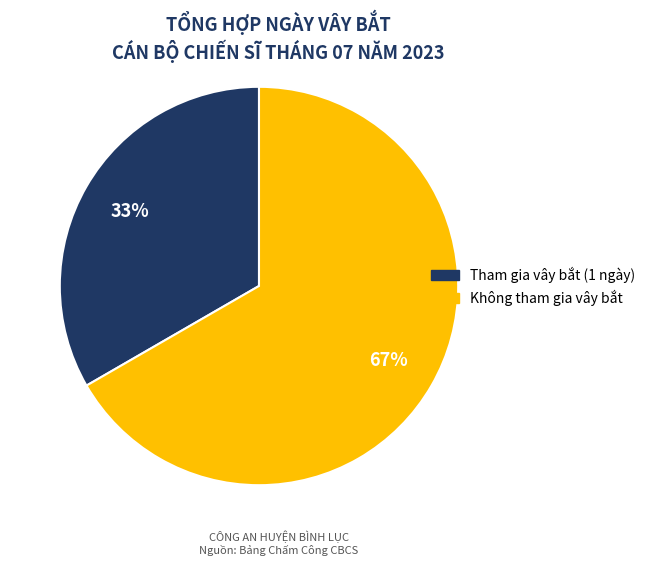

To the nearest percent, what is the average slice percentage?

50%